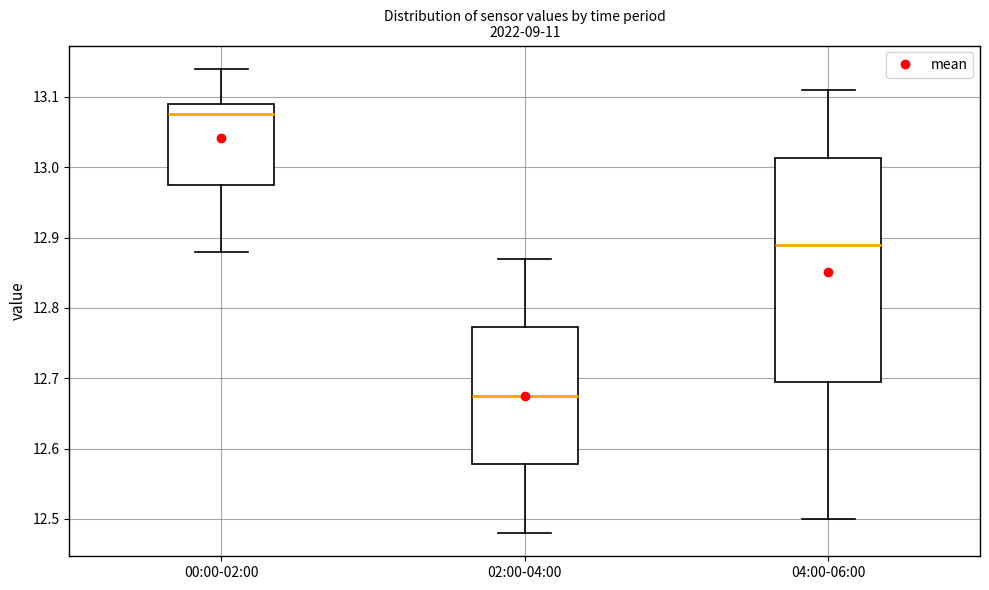

Which box is the tallest, from its lower edge to its upper edge?

04:00-06:00